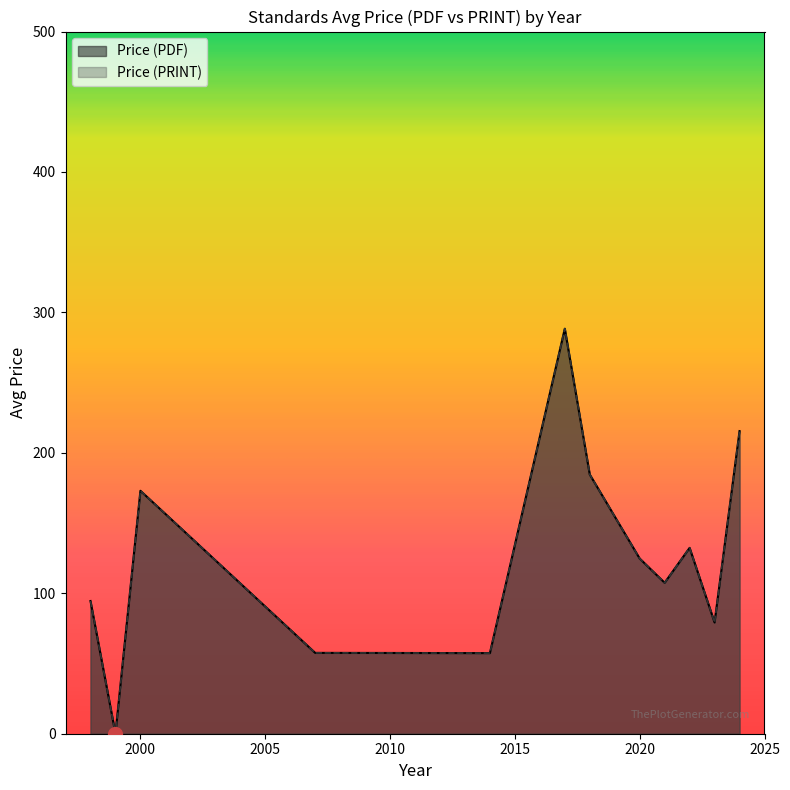

Which series has the widest spread of values?

Price (PDF)